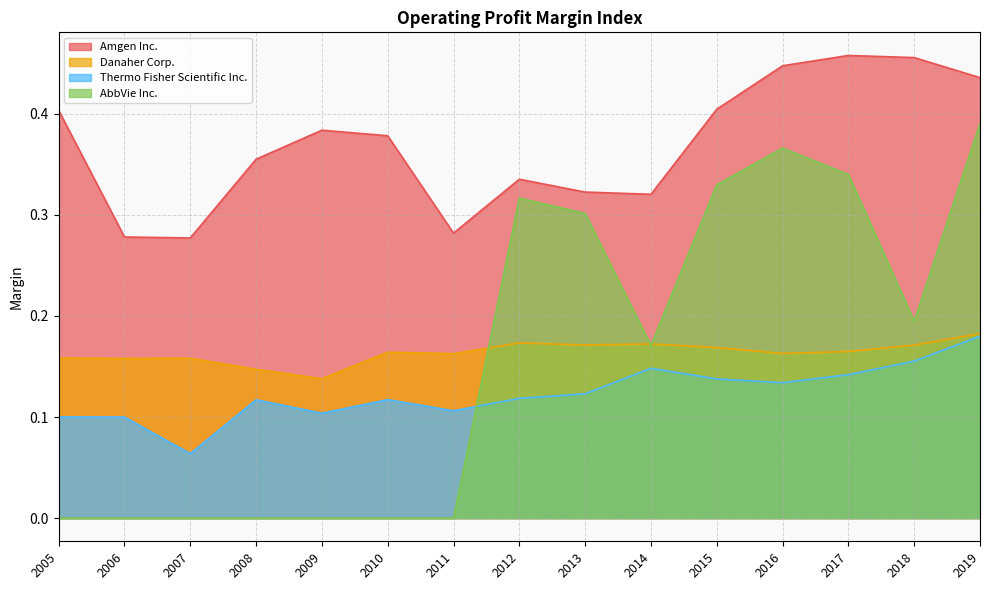

Count the Amgen Inc. values in the range 0 to 1.

15